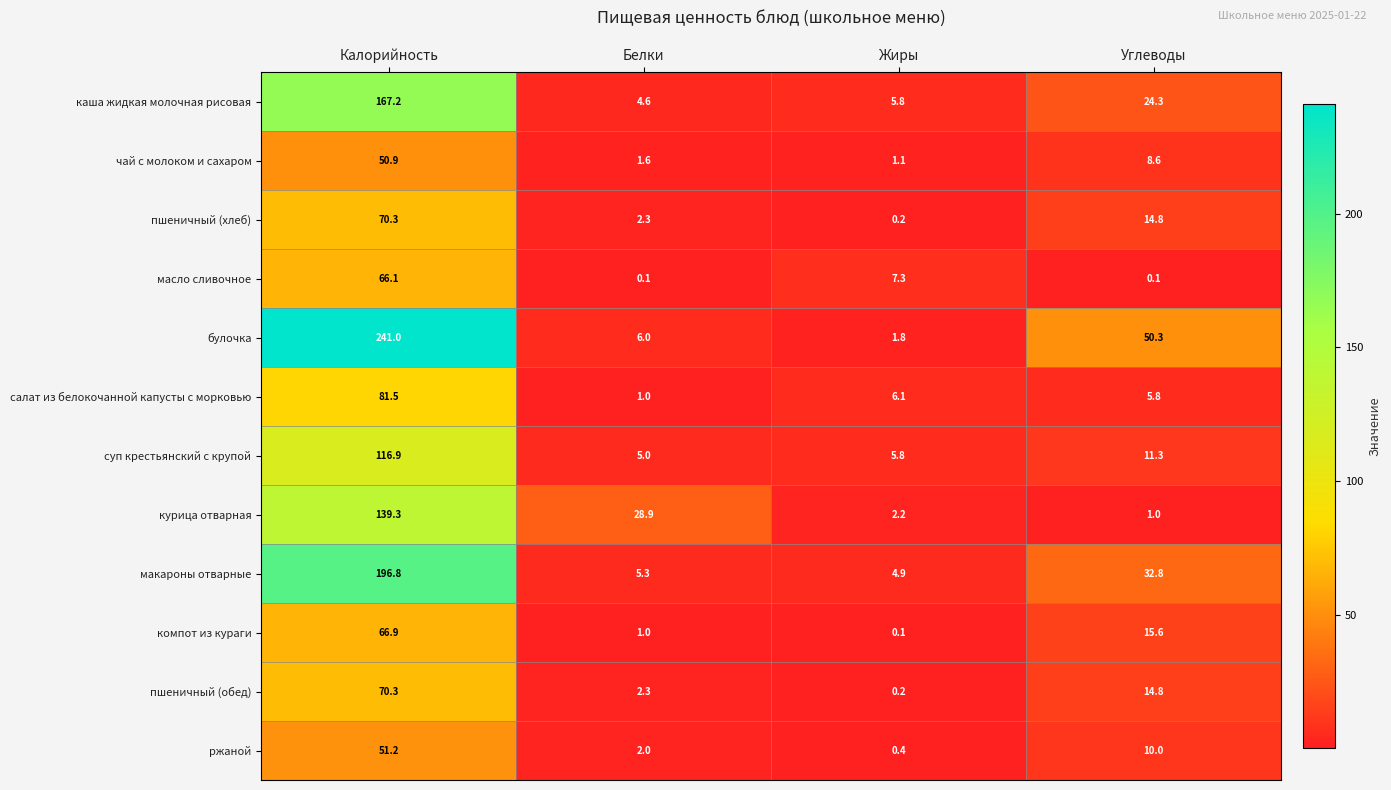

What is the greatest value displayed?

241.0